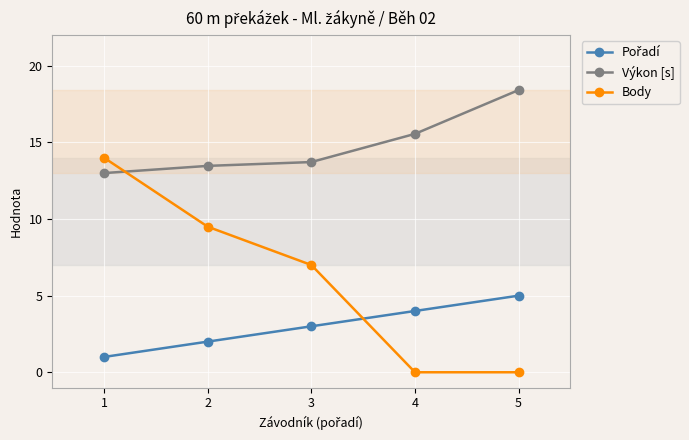

Which category has the highest value across all series?

5